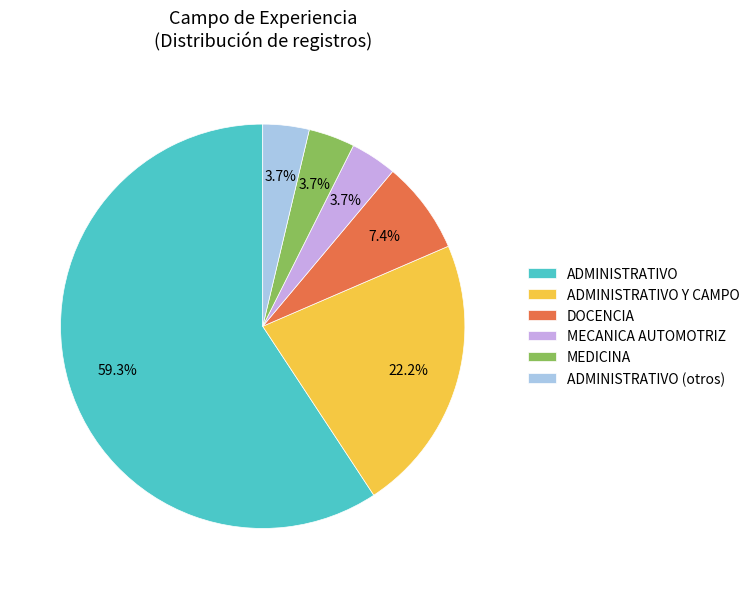

To the nearest percent, what is the difference between the largest and smallest slice percentages?

56%